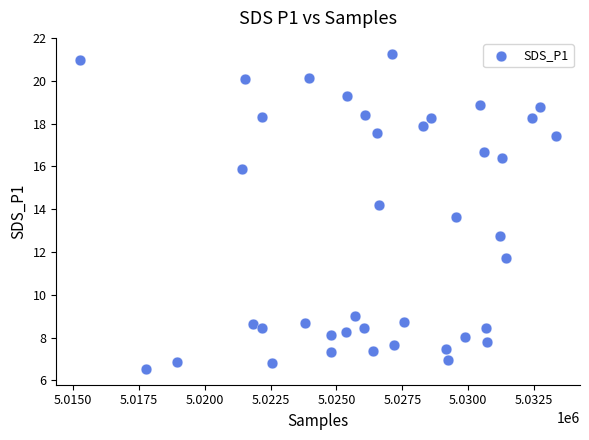

What Y value in the scatter plot is closest to 13?

12.7